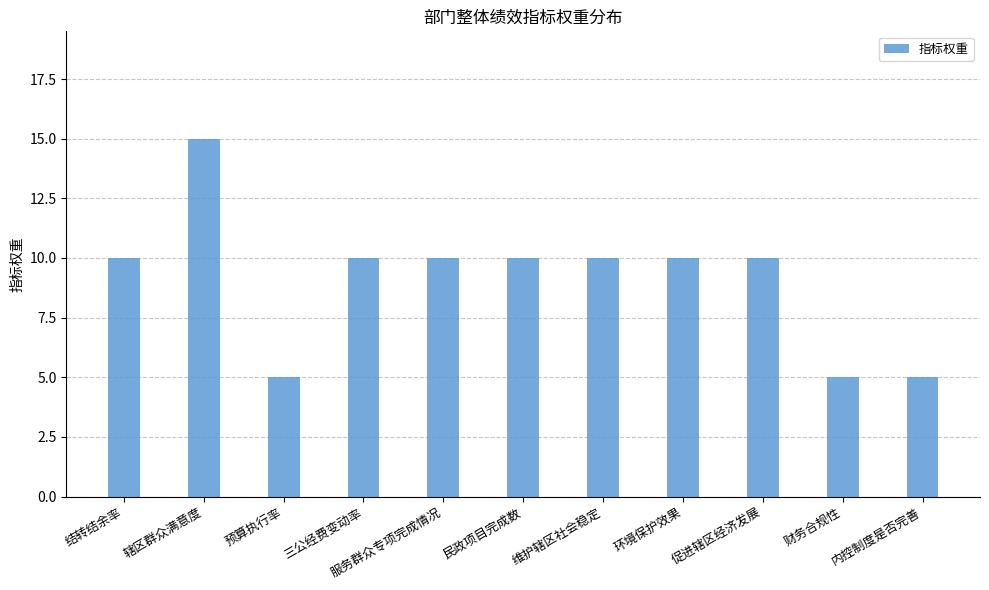

Count the values in the range 5 to 10.

10